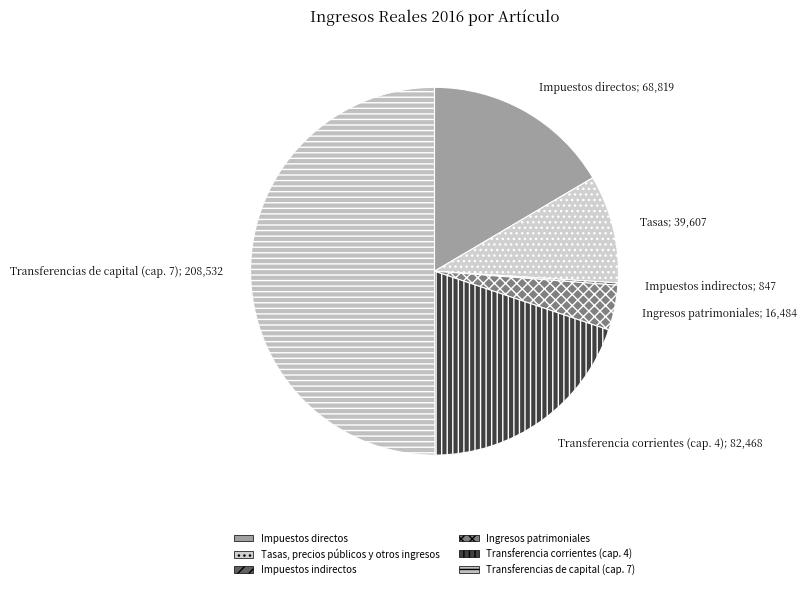

What is the change in value from Tasas, precios públicos y otros ingresos to Impuestos indirectos?

-38760.7